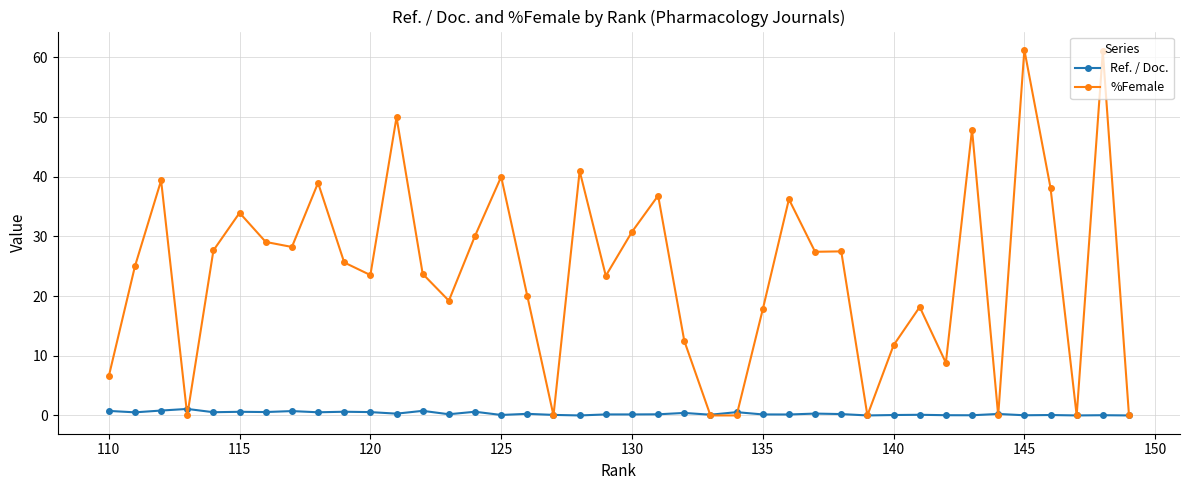

List the series in order of their overall mean, lowest first.

Ref. / Doc., %Female